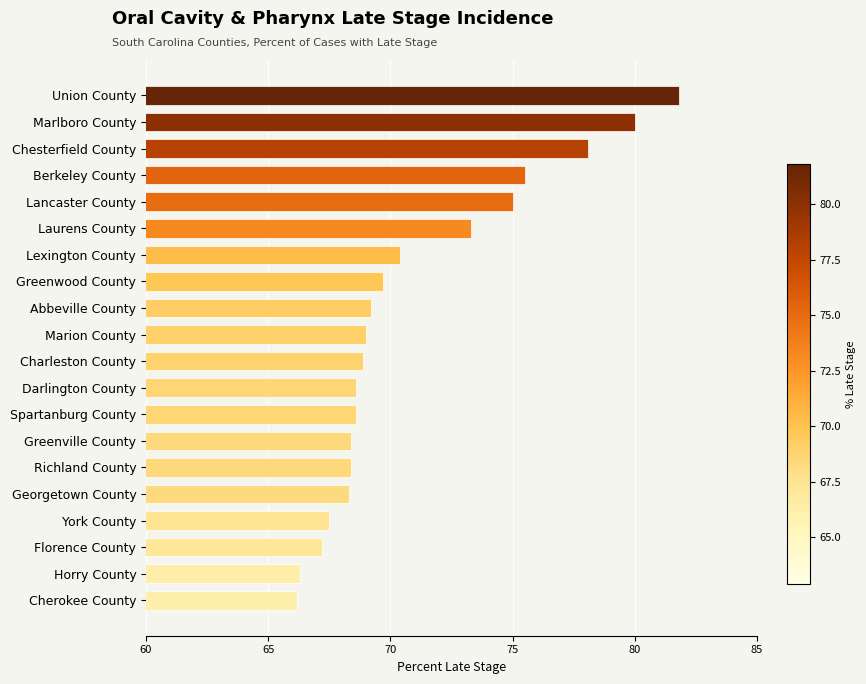

What is the change in value from Chesterfield County to Cherokee County?

-11.9